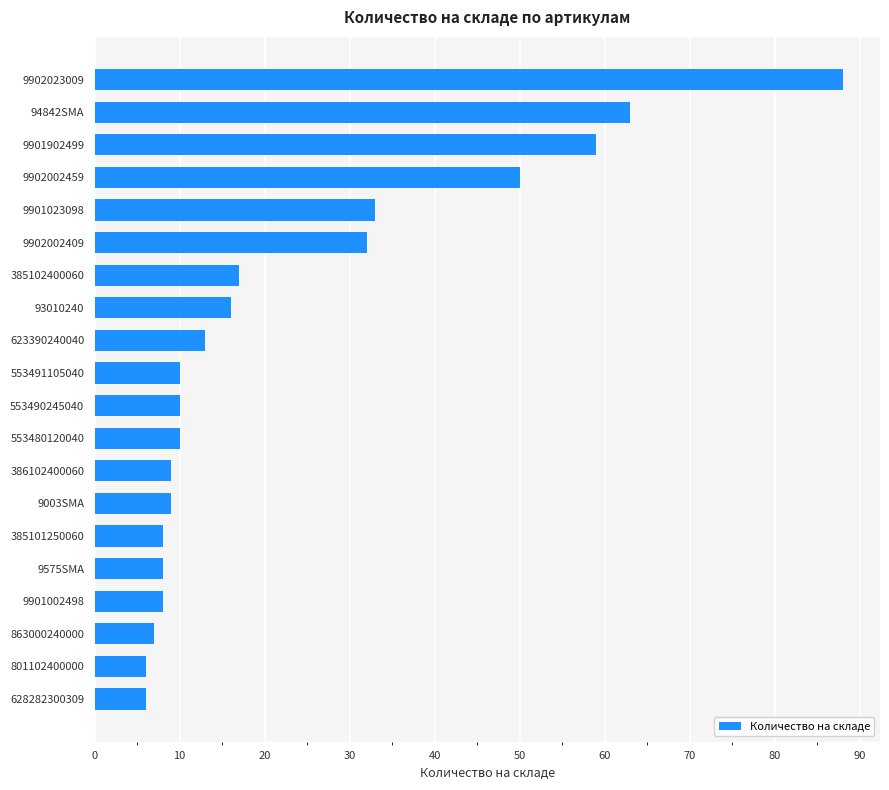

What is the value of the 15th bar from the top?

8